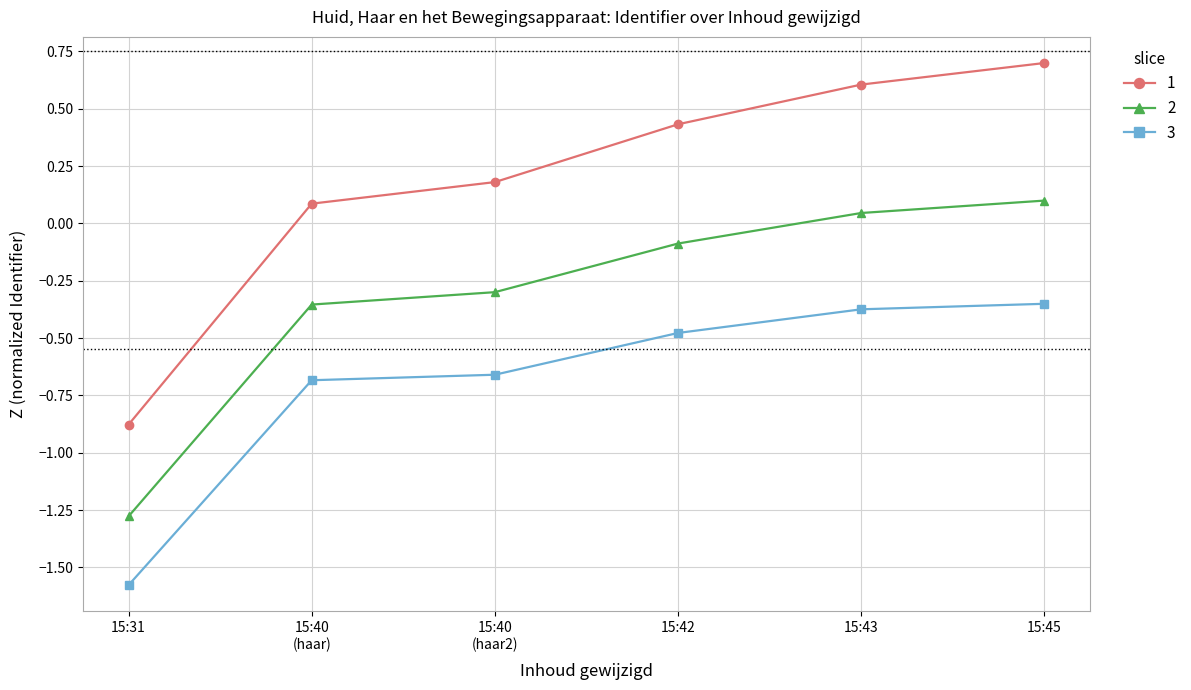

True or false: 2 has a value of 0.0 at 15:45.

False